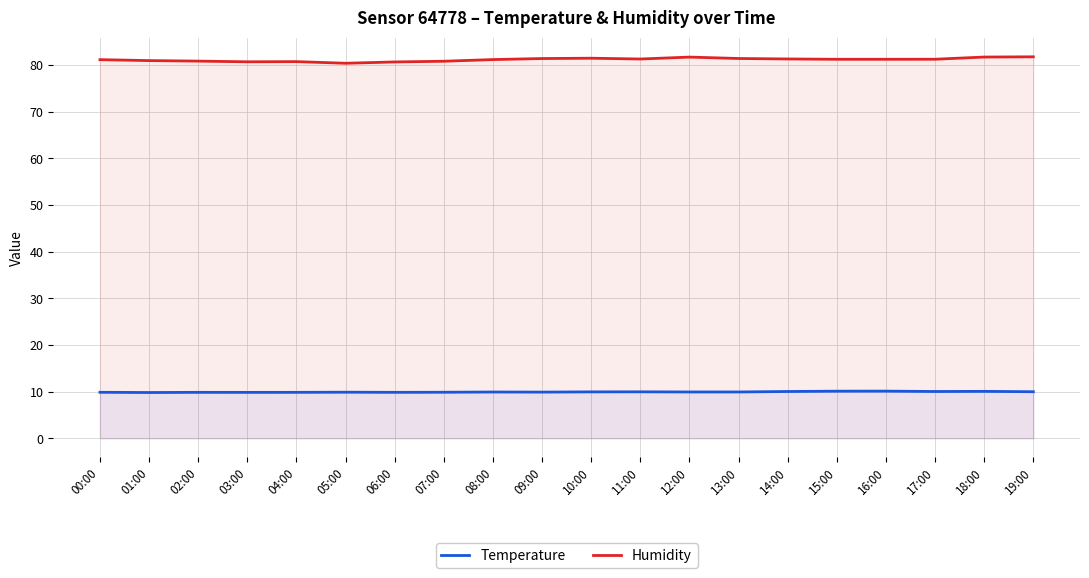

Reading right to left, transcribe all the data shown in this chart.

Temperature: 10.0	10.1	10.0	10.1	10.1	10.0	9.9	9.9	10.0	10.0	9.9	9.9	9.9	9.9	9.9	9.9	9.8	9.9	9.8	9.9
Humidity: 81.8	81.7	81.2	81.2	81.2	81.3	81.4	81.7	81.3	81.5	81.4	81.2	80.8	80.7	80.4	80.7	80.7	80.8	81.0	81.2